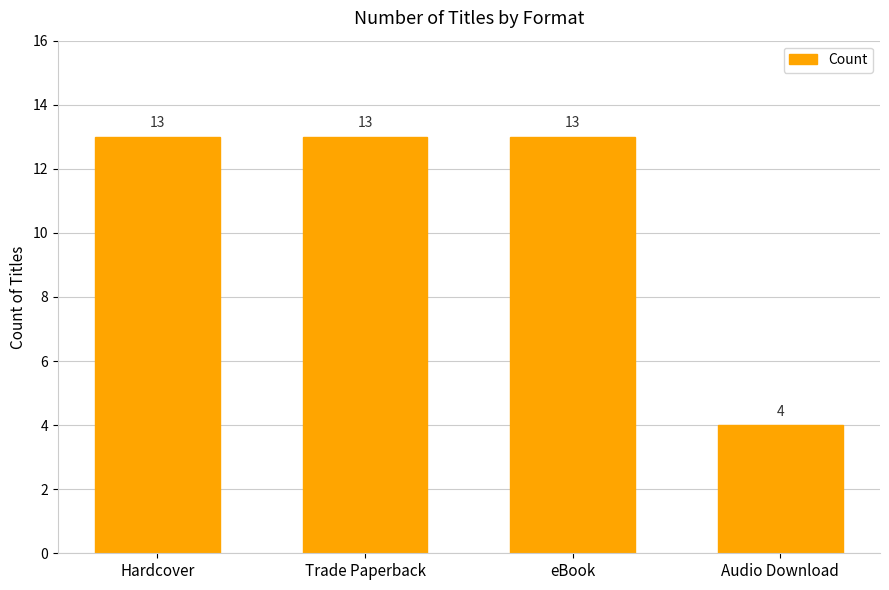

True or false: the data shows 21 at Trade Paperback.

False